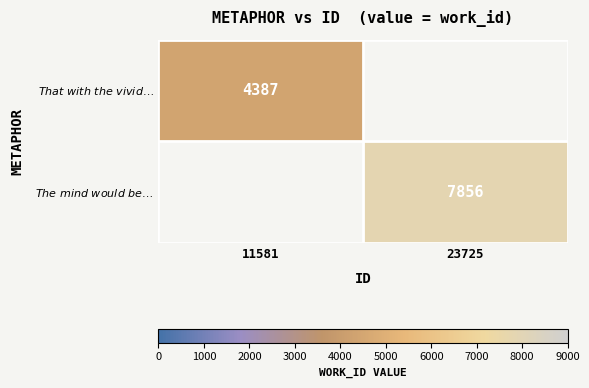

At which label is $\it{That\ with\ the\ vivid…}$ closest to 4387?

11581